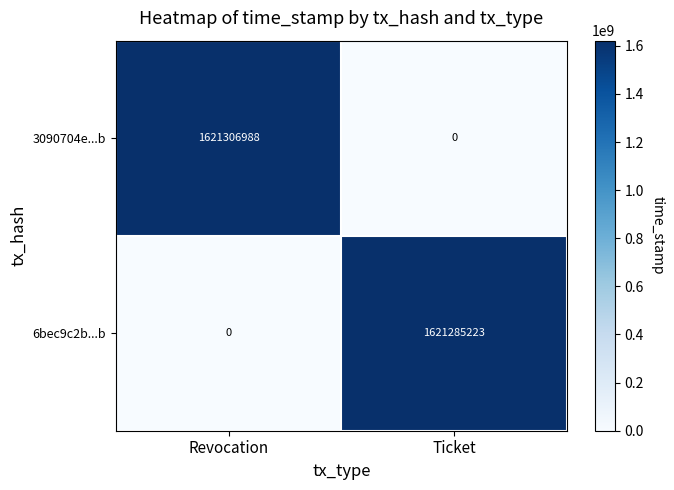

What is the spread (max minus min) of values at Revocation?

1621306988